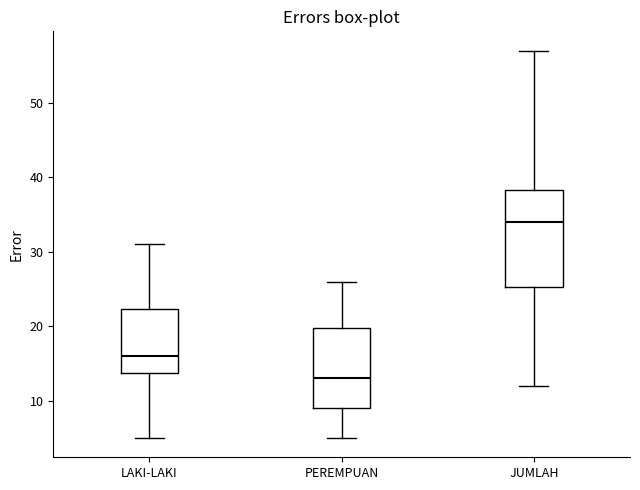

Which box is the tallest, from its lower edge to its upper edge?

JUMLAH